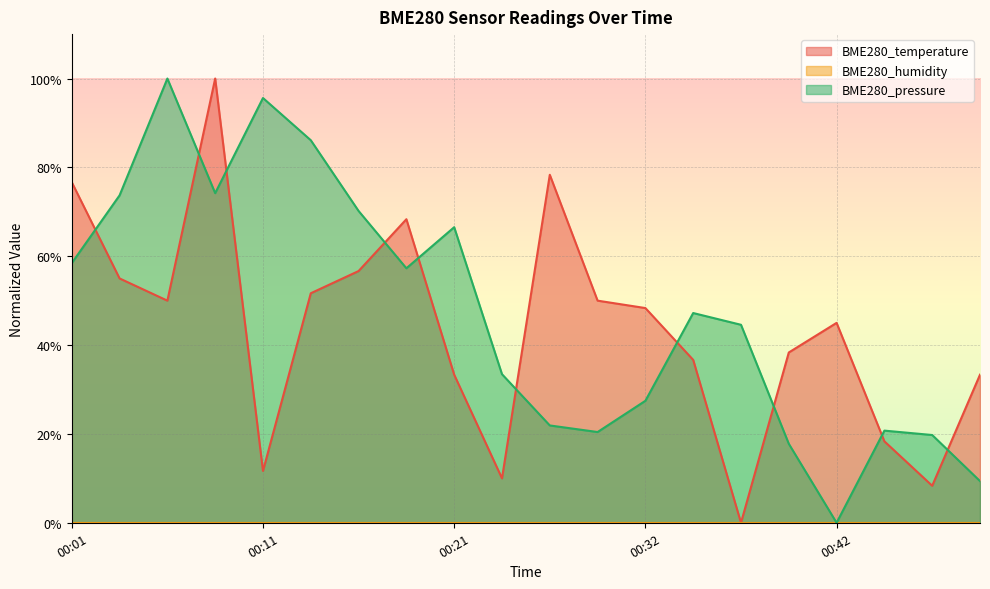

The BME280_temperature series shows 81.0 at 00:32. True or false?

False